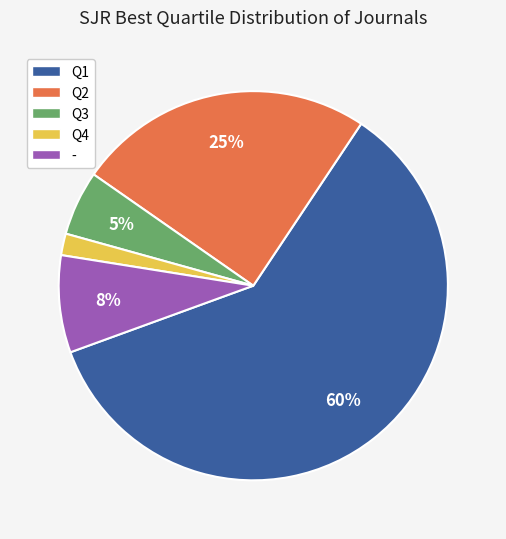

Between Q1 and Q4, which is larger?

Q1